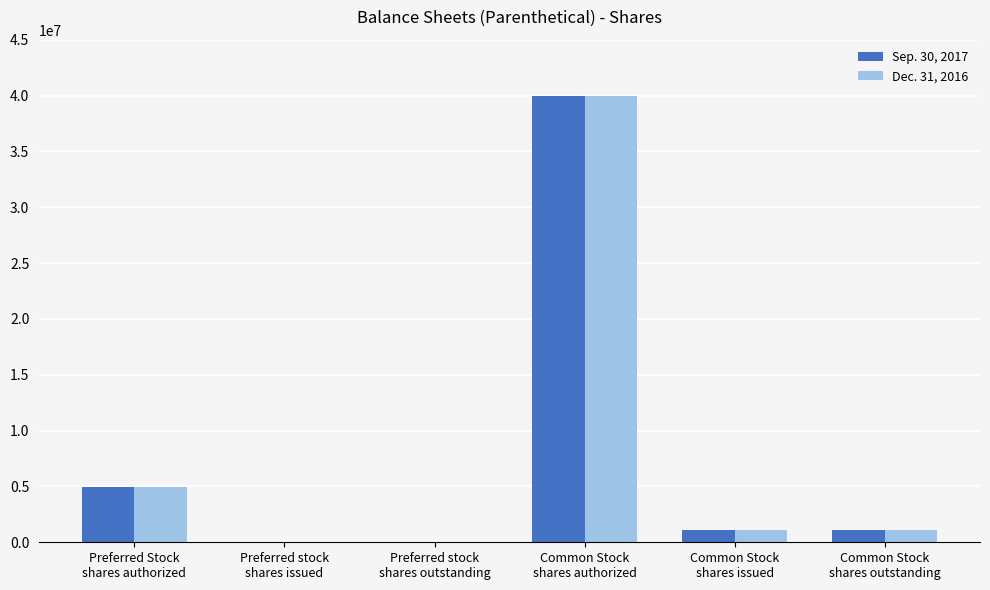

Reading left to right, list all the values displayed in this chart.

Sep. 30, 2017: 4960000	0	0	40000000	1057628	1057628
Dec. 31, 2016: 4960000	0	0	40000000	1057628	1057628